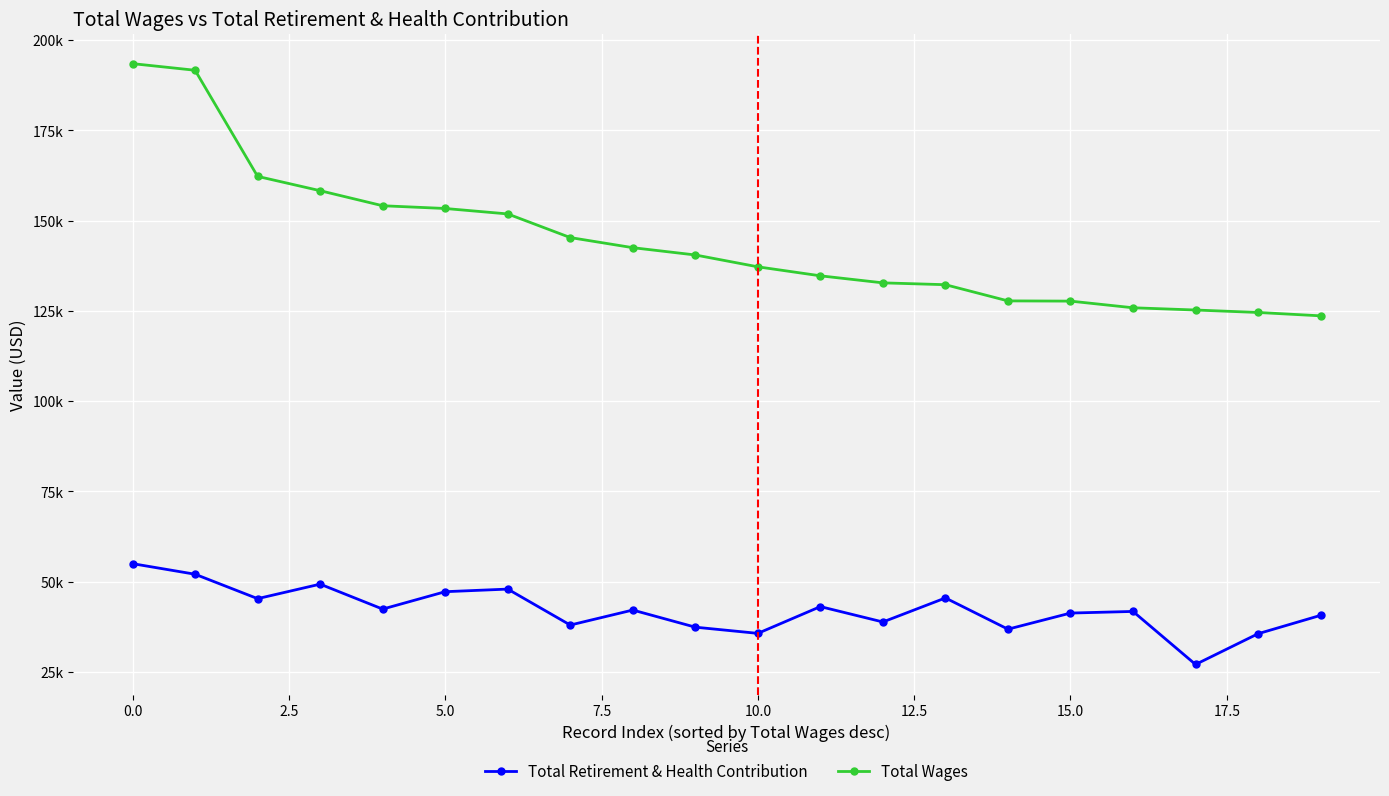

At how many categories does at least one series exceed 45645?

20